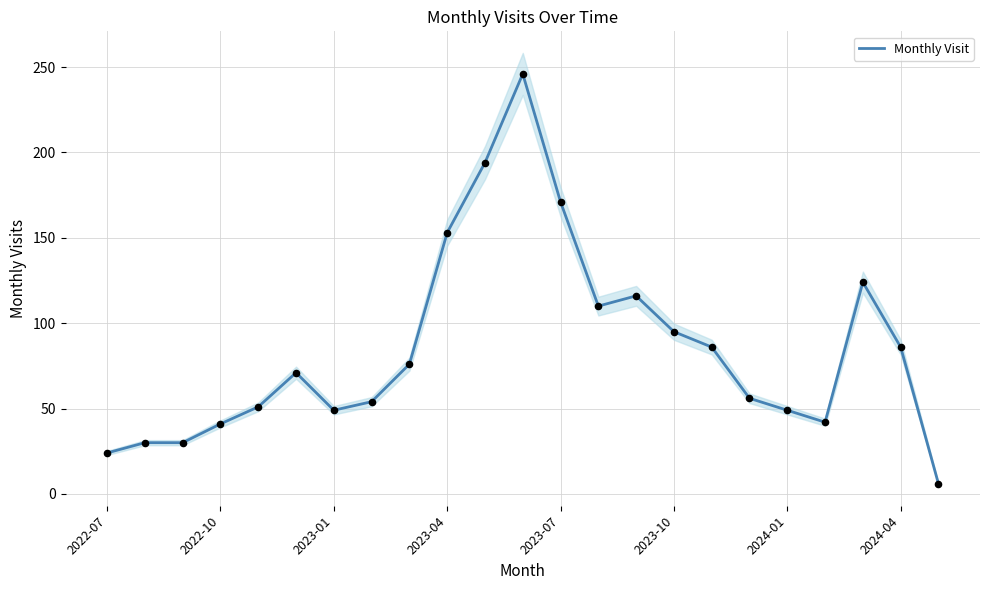

What is the maximum value for Monthly Visit?

246